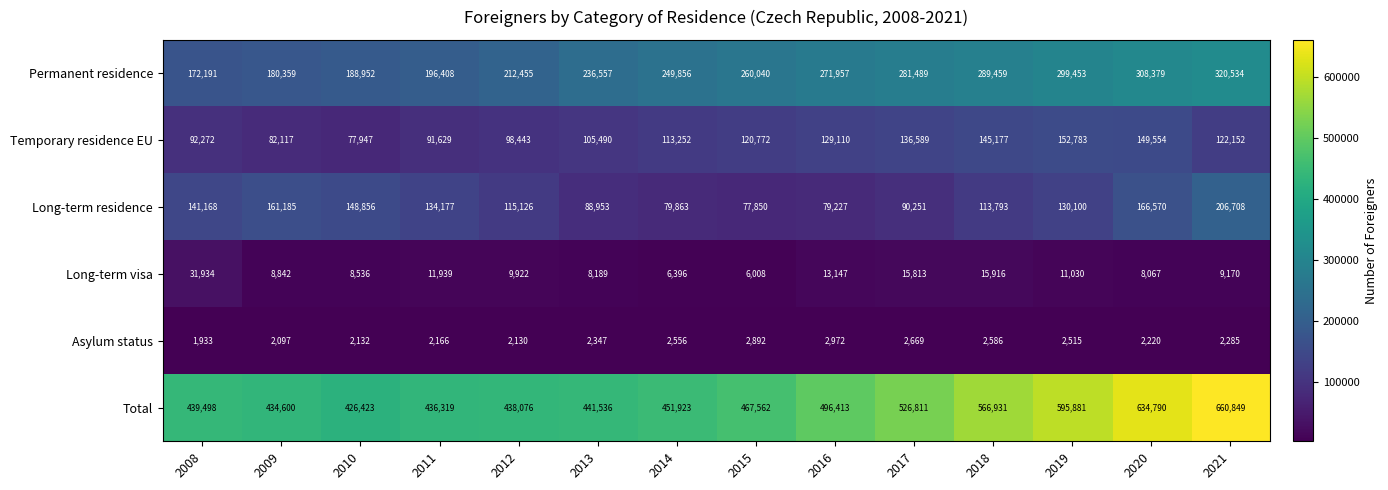

What is the sum of the Temporary residence EU values at 2013 and 2018?

250667